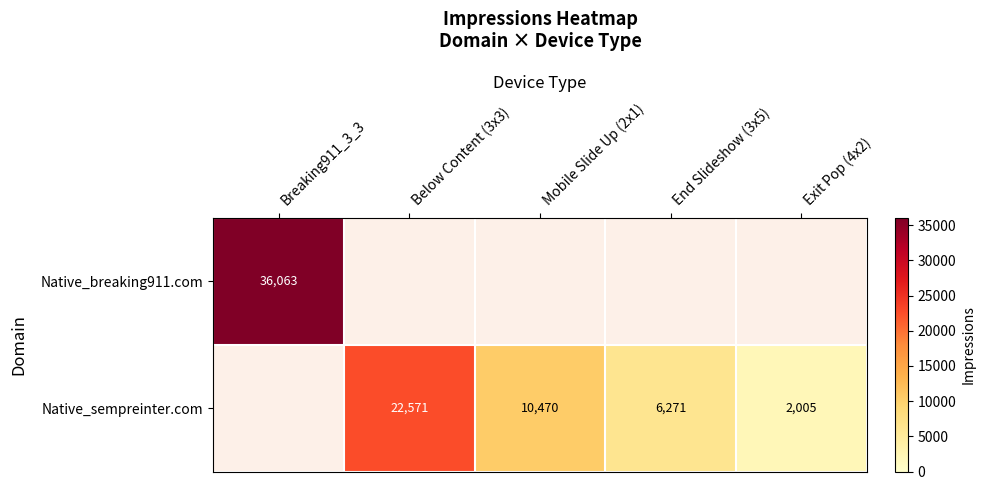

Is it true that Native_sempreinter.com equals 2005 at Exit Pop (4x2)?

True